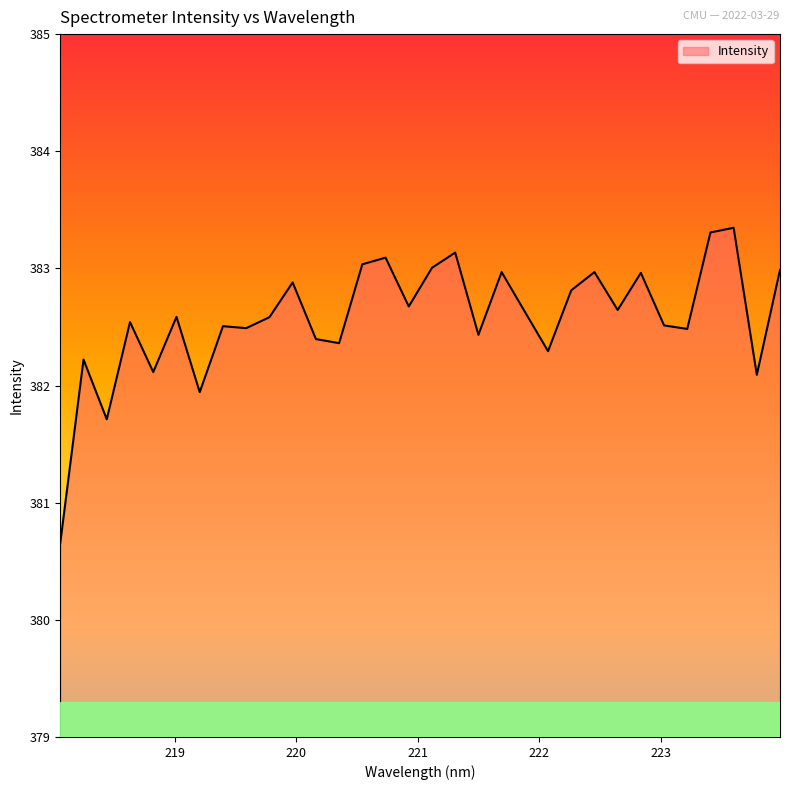

What is the difference between the maximum and minimum values?

2.7